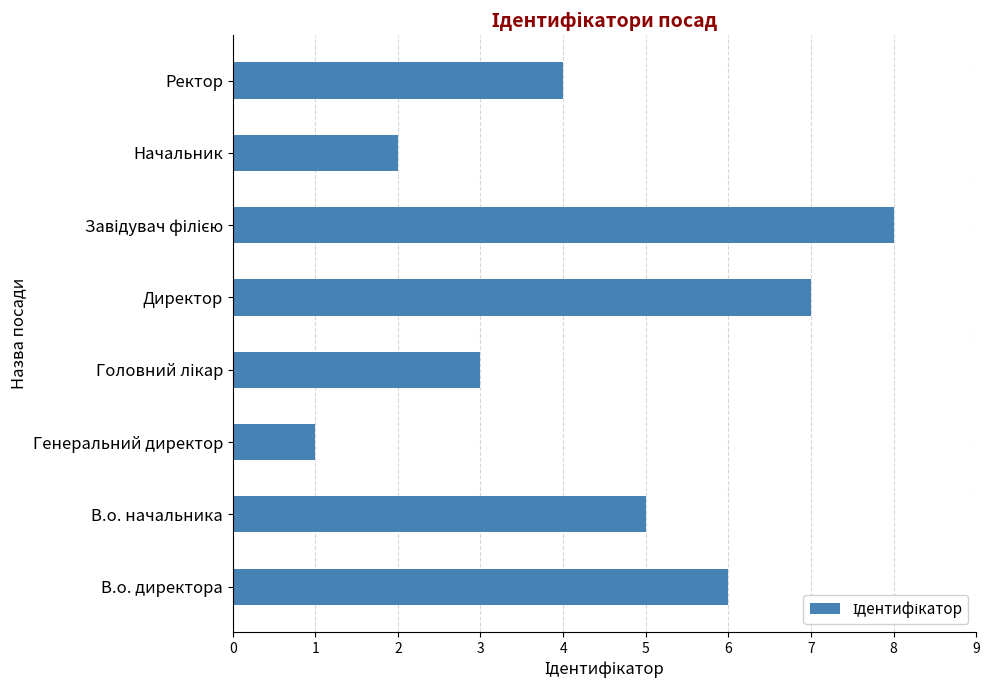

How many values are between 3 and 7?

5